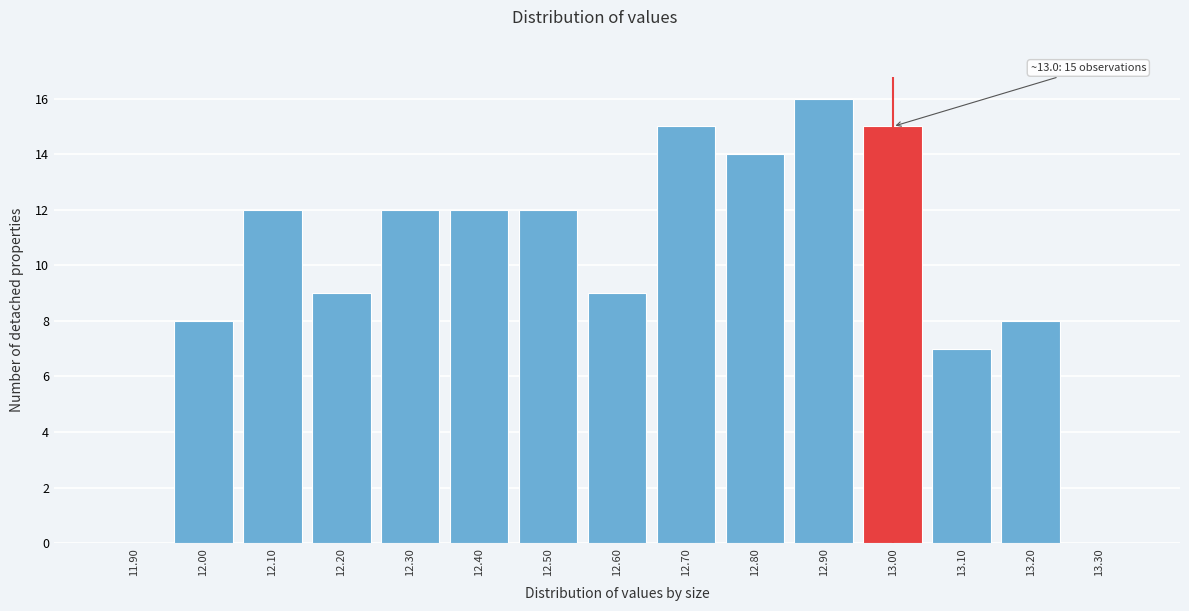

Reading left to right, list all the values displayed in this chart.

11.90=0	12.00=8	12.10=12	12.20=9	12.30=12	12.40=12	12.50=12	12.60=9	12.70=15	12.80=14	12.90=16	13.00=15	13.10=7	13.20=8	13.30=0